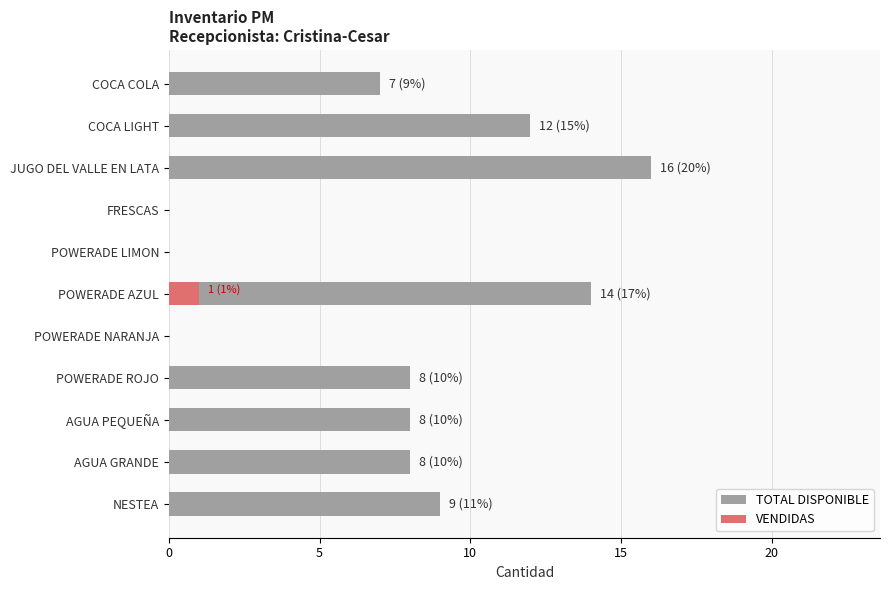

How many groups of bars are there?

11